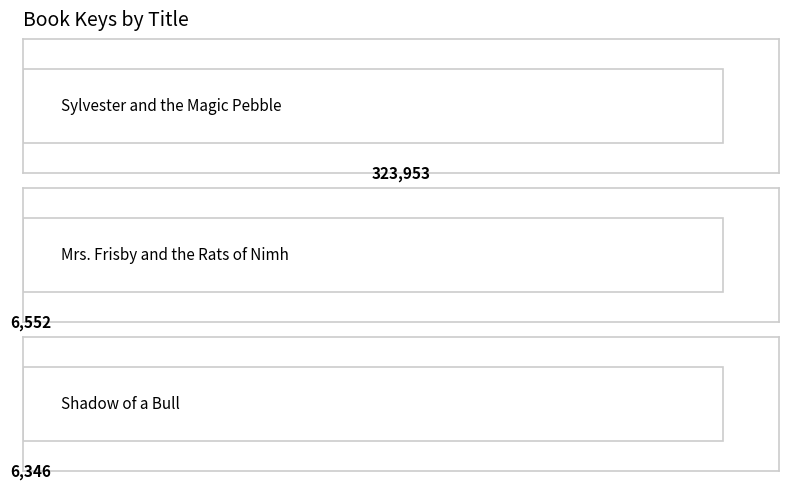

What is the label of the 2nd bar from the left?

Mrs. Frisby and the Rats of Nimh